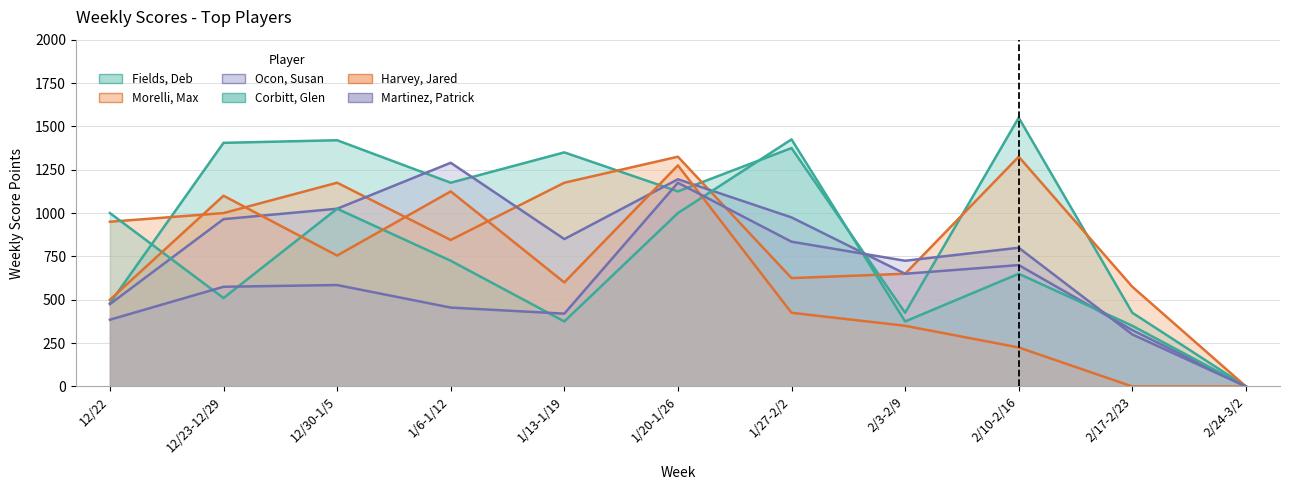

Does the chart display data point markers on the line(s)?

No